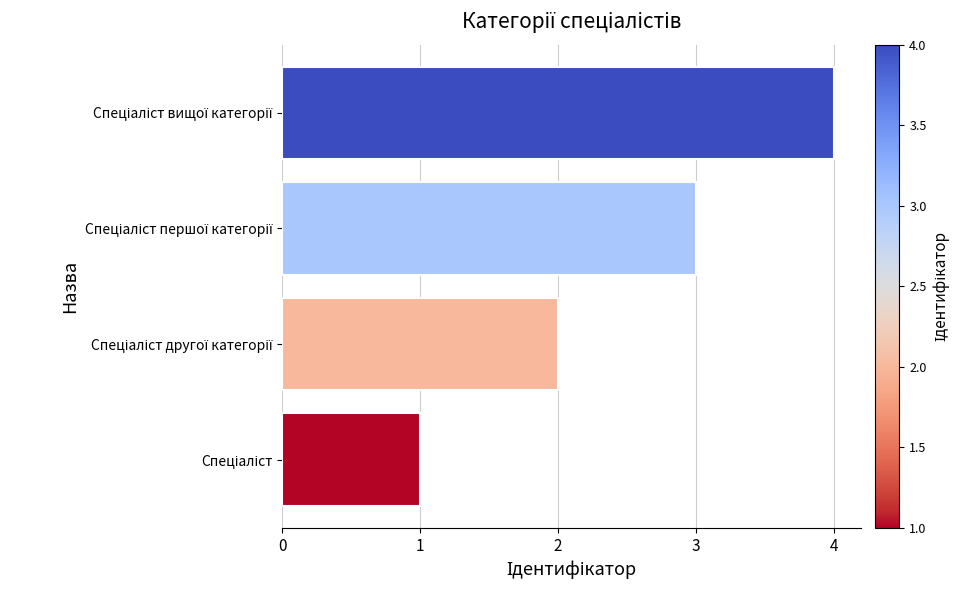

What is the sum of all values?

10